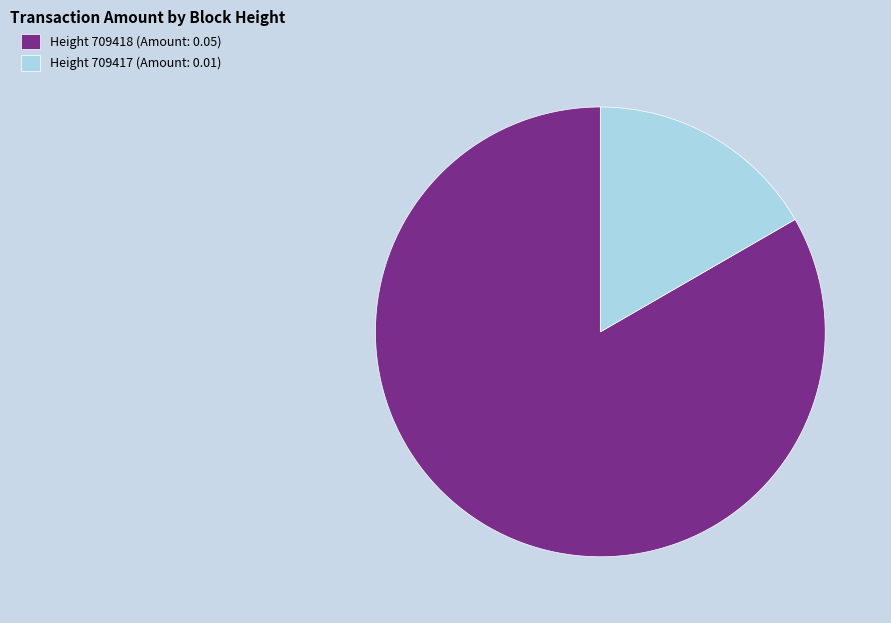

Is there a majority slice in this chart?

Yes